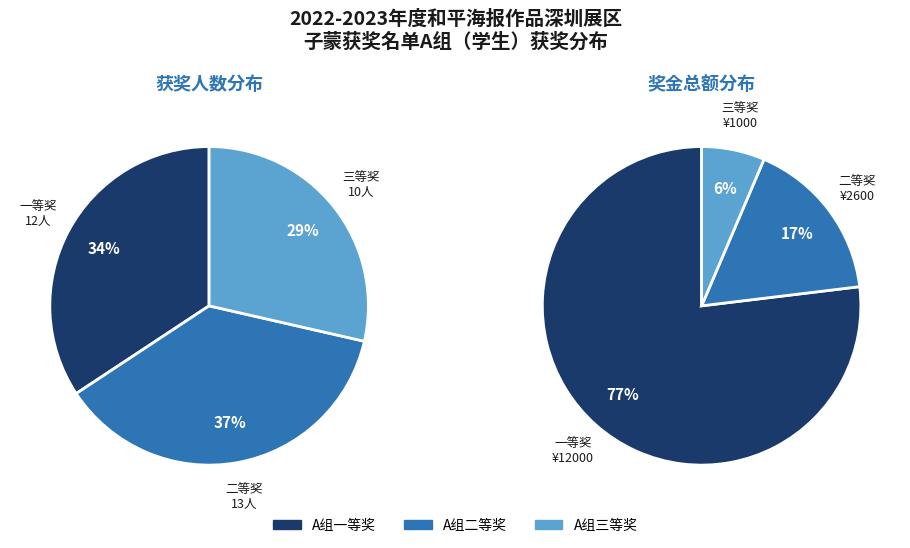

Is the sum of A组二等奖 and A组三等奖 greater than half?

Yes